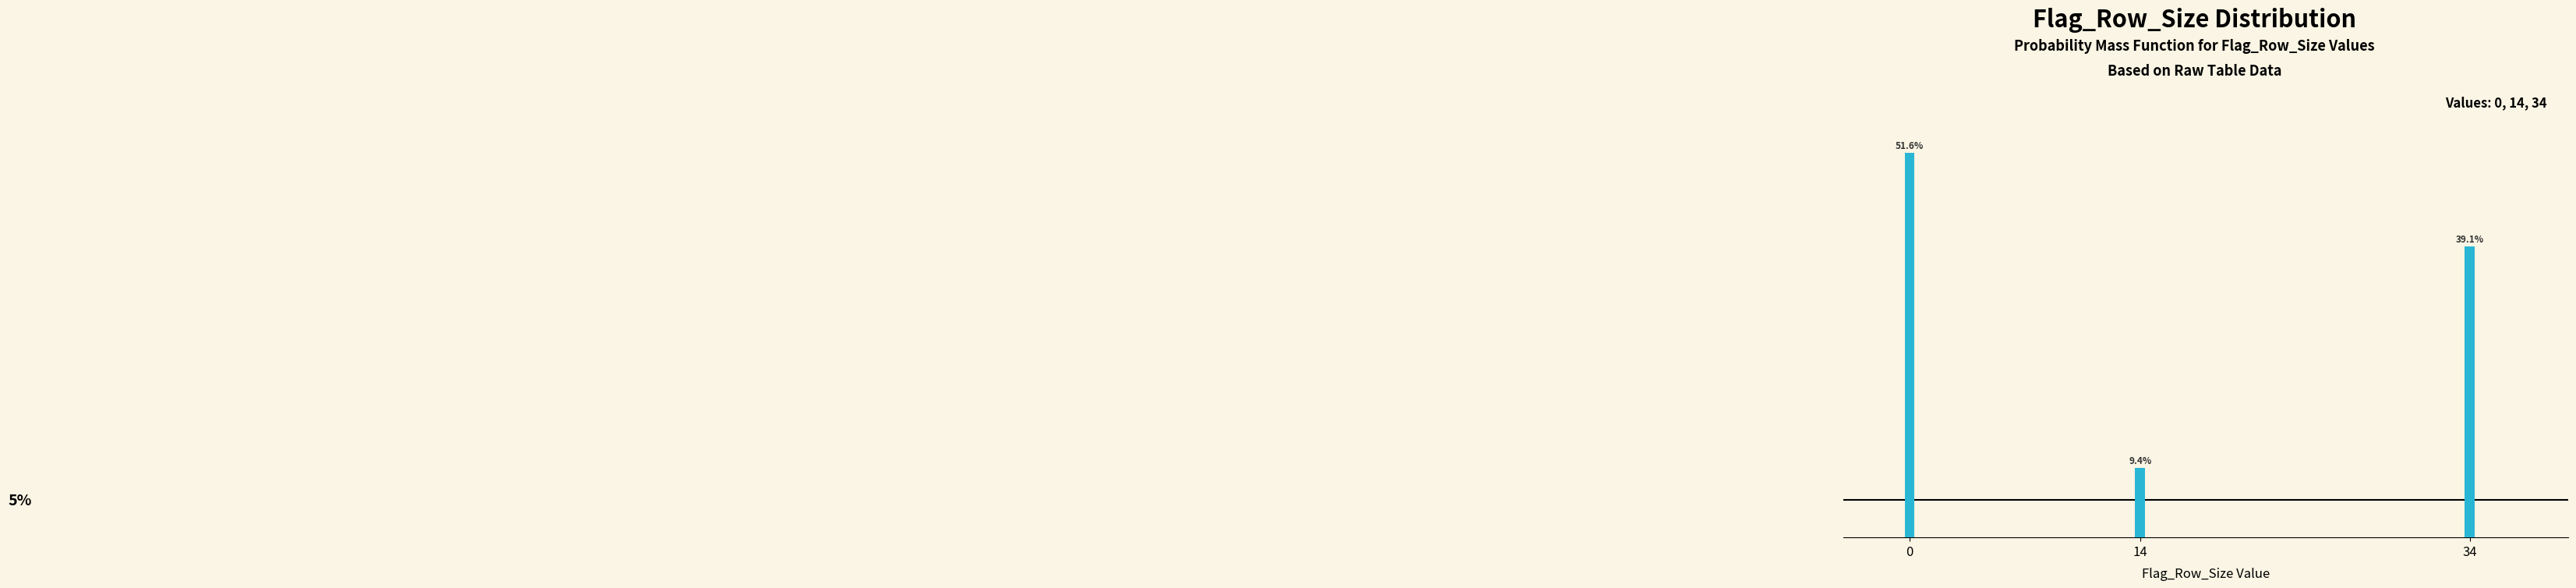

List the labels in order of value, largest first.

0, 34, 14